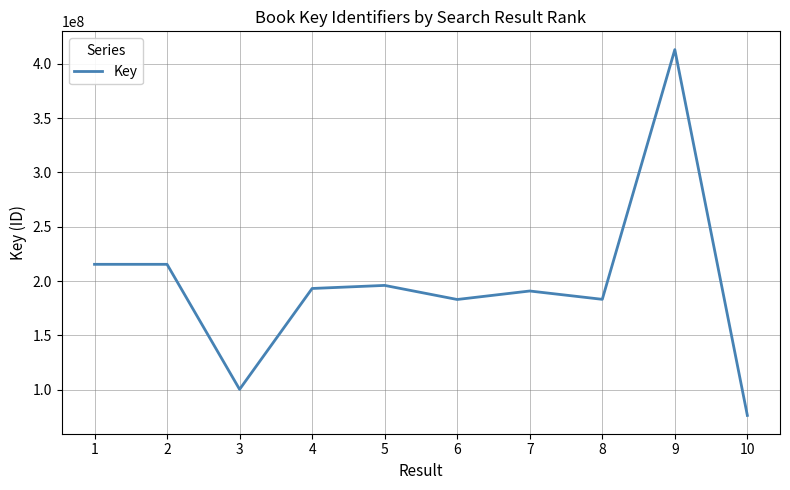

Where does the data first go above 193241317?

1